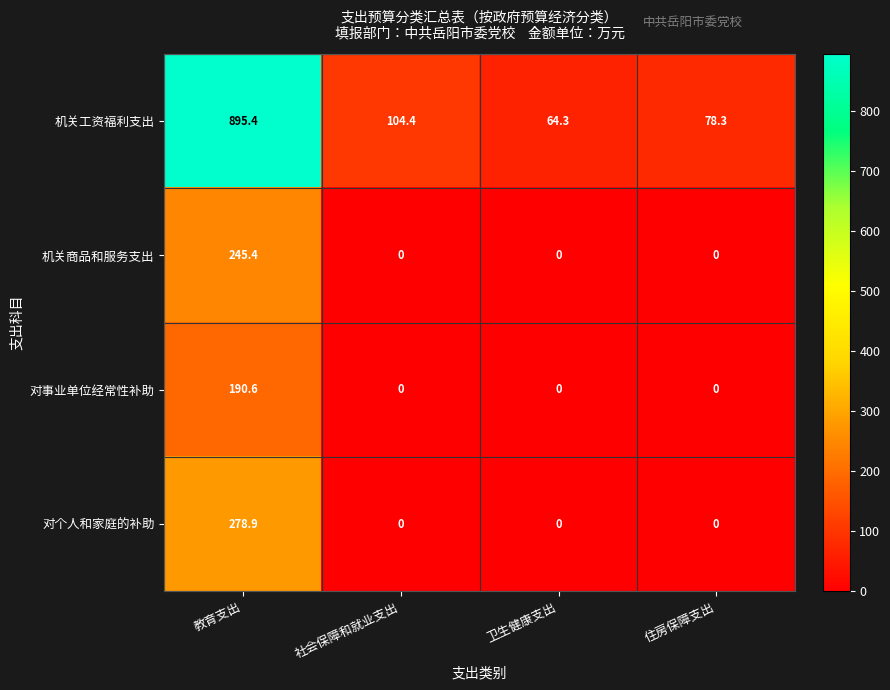

How many data points does each series have?

4